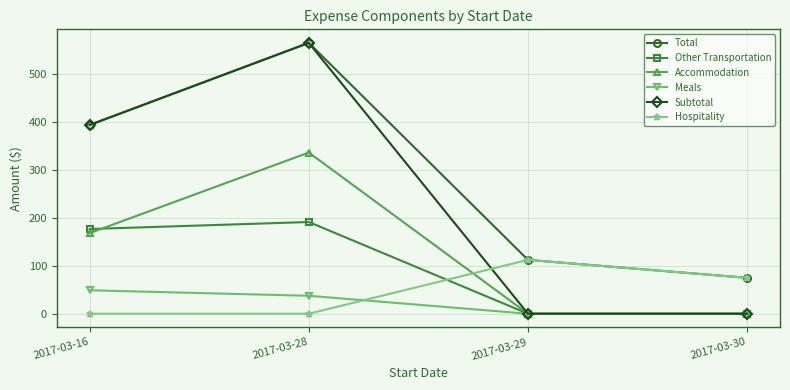

Reading right to left, list all the values displayed in this chart.

Total: 75.0	112.5	565.8	394.4
Other Transportation: 0.0	0.0	191.6	177.0
Accommodation: 0.0	0.0	336.7	168.4
Meals: 0.0	0.0	37.5	49.0
Subtotal: 0.0	0.0	565.8	394.4
Hospitality: 75.0	112.5	0.0	0.0